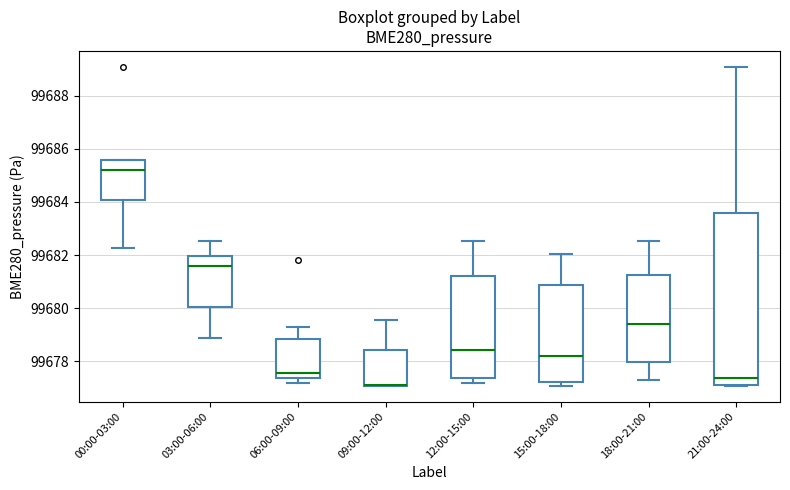

Reading left to right, read every box against the y-axis: the position of its median line, the range the box covers, and the ends of its whiskers. The values are not printed on the chart, so give them approximately, as read against the axis.

00:00-03:00: median 99685.2, box 99684.0 to 99685.6, whiskers 99682.2 to 99685.6
03:00-06:00: median 99681.6, box 99680.0 to 99682.0, whiskers 99678.8 to 99682.6
06:00-09:00: median 99677.6, box 99677.4 to 99678.8, whiskers 99677.2 to 99679.2
09:00-12:00: median 99677.0 (drawn on the box's lower edge), box 99677.0 to 99678.4, whiskers 99677.0 to 99679.6
12:00-15:00: median 99678.4, box 99677.4 to 99681.2, whiskers 99677.2 to 99682.6
15:00-18:00: median 99678.2, box 99677.2 to 99680.8, whiskers 99677.0 to 99682.0
18:00-21:00: median 99679.4, box 99678.0 to 99681.2, whiskers 99677.4 to 99682.6
21:00-24:00: median 99677.4, box 99677.2 to 99683.6, whiskers 99677.0 to 99689.0